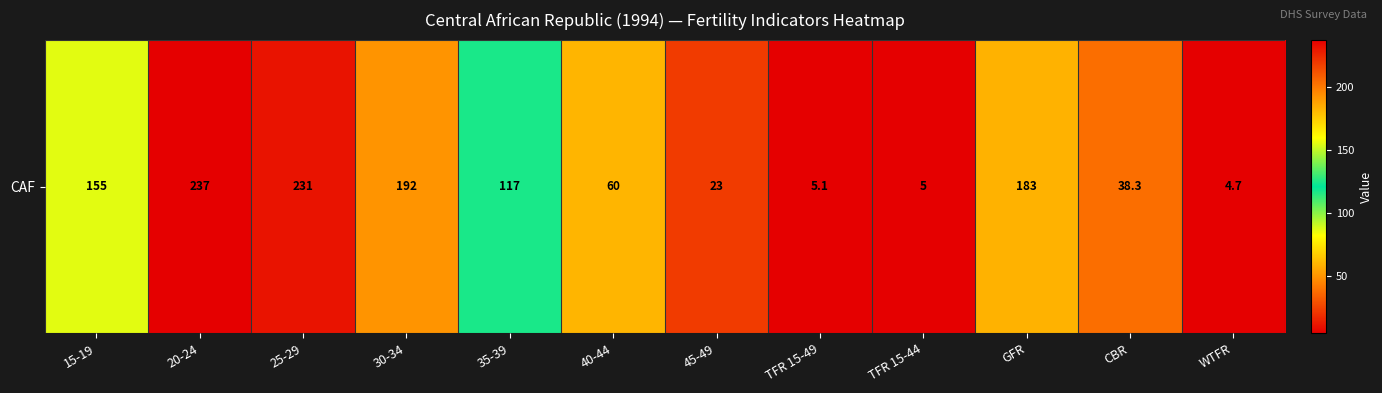

List the labels in order of value, smallest first.

WTFR, TFR 15-44, TFR 15-49, 45-49, CBR, 40-44, 35-39, 15-19, GFR, 30-34, 25-29, 20-24